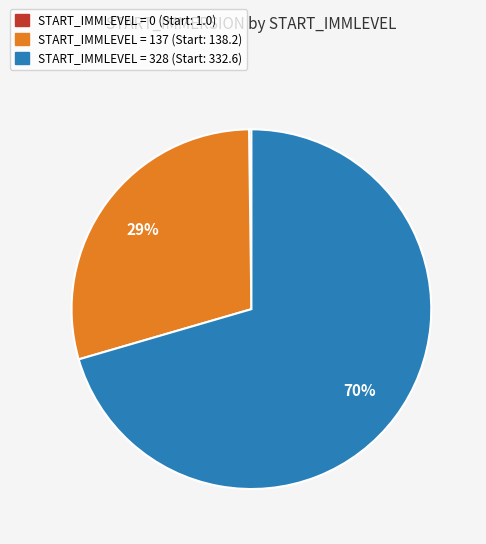

True or false: START_IMMLEVEL = 328 (Start: 332.6) accounts for 65% of the total.

False